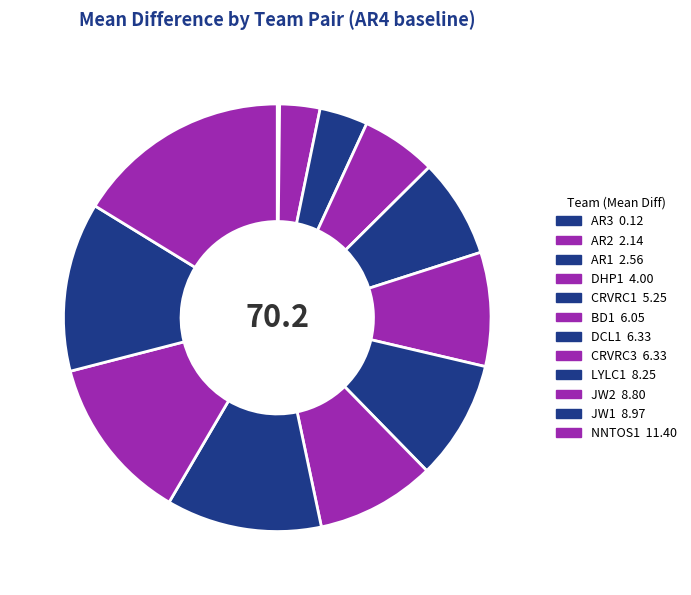

What is the change in value from CRVRC3 to NNTOS1?

+5.1